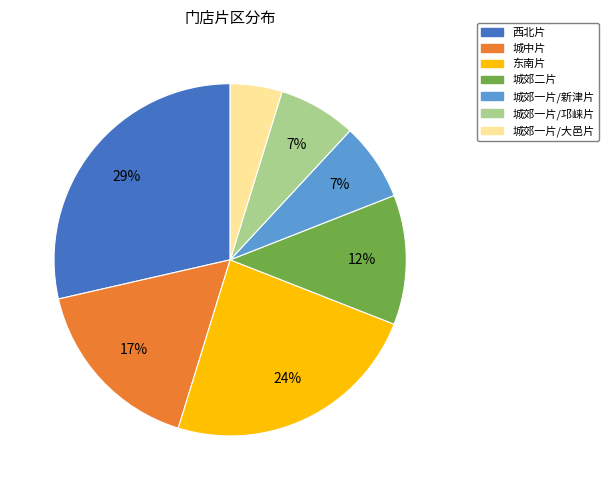

To the nearest percent, what is the difference between the 城郊二片 and 城中片 slice percentages?

5%